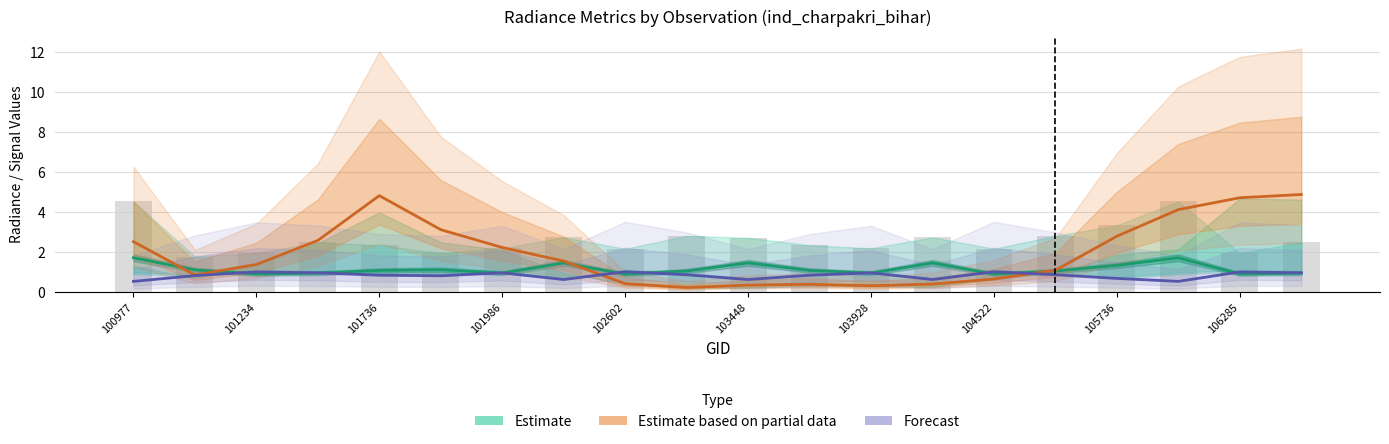

At 103448, list the series in order from smallest to largest.

Estimate based on partial data, Forecast, Estimate